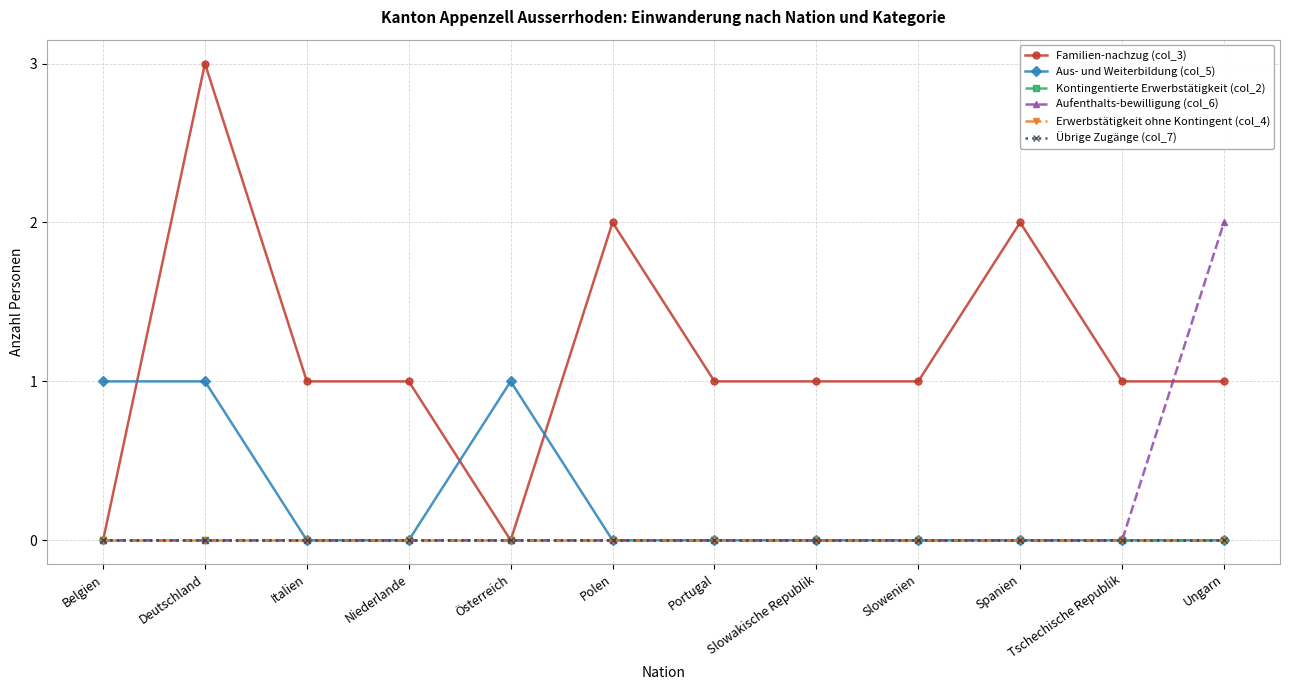

The value of Familien-nachzug (col_3) at Portugal is 1. True or false?

True